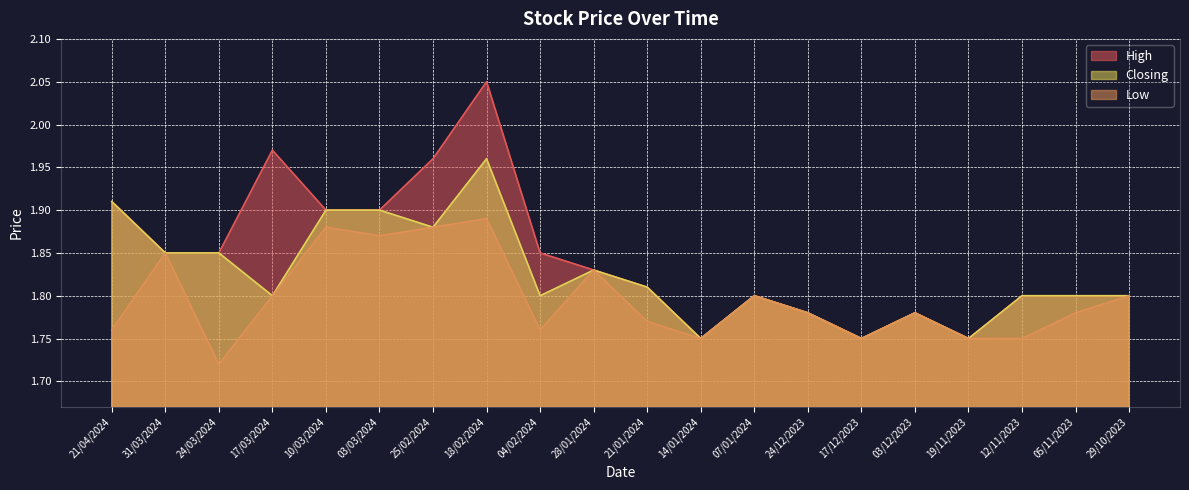

Rank the series by their average value, from highest to lowest.

High, Closing, Low